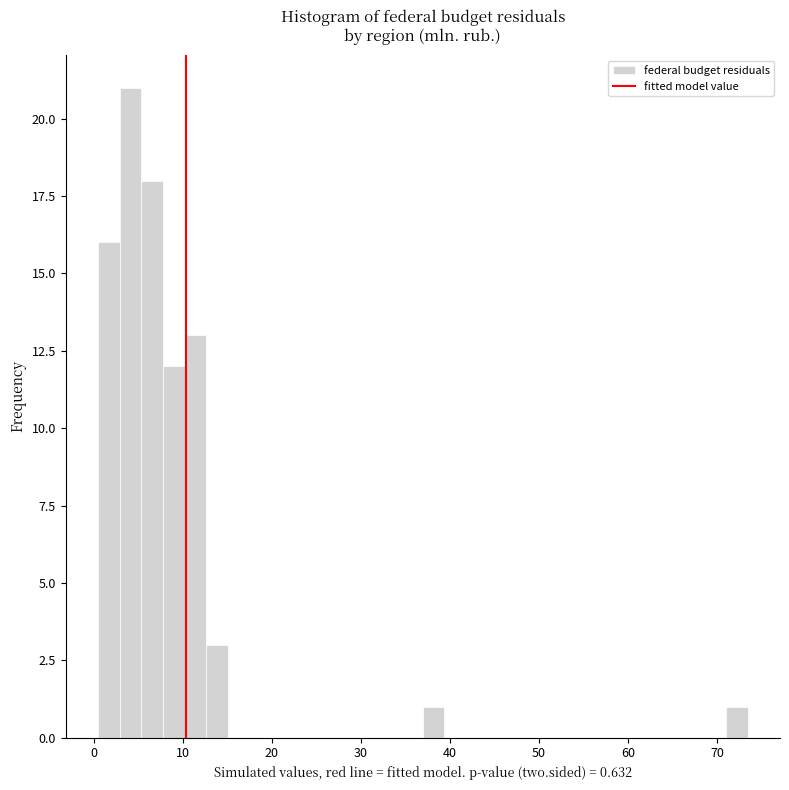

Around what value on the x-axis is the tallest bar? Give the approximate position of its centre, as read against the axis.

4